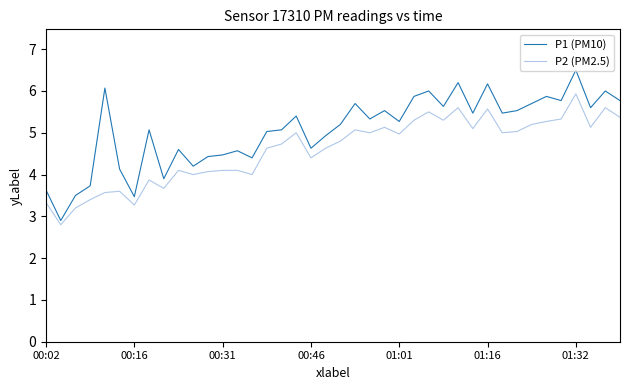

What is the minimum value for P2 (PM2.5)?

2.8